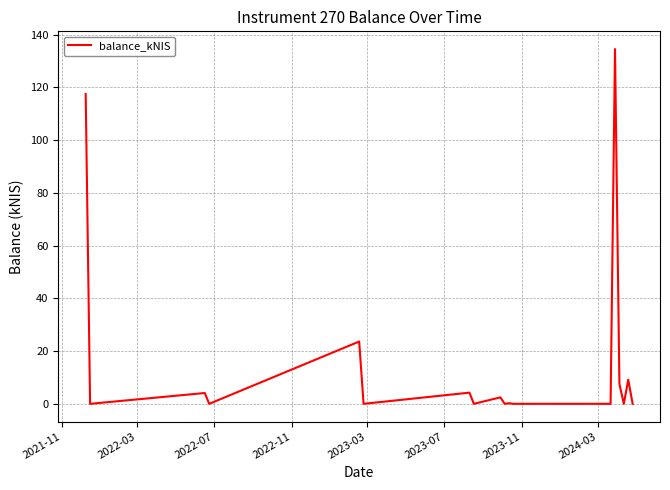

What is the maximum value shown in the chart?

134.5